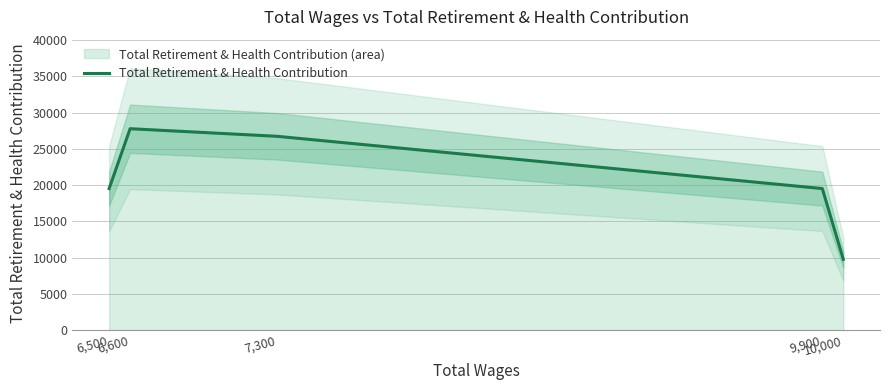

How many points are higher than both their immediate neighbors (excluding endpoints)?

1